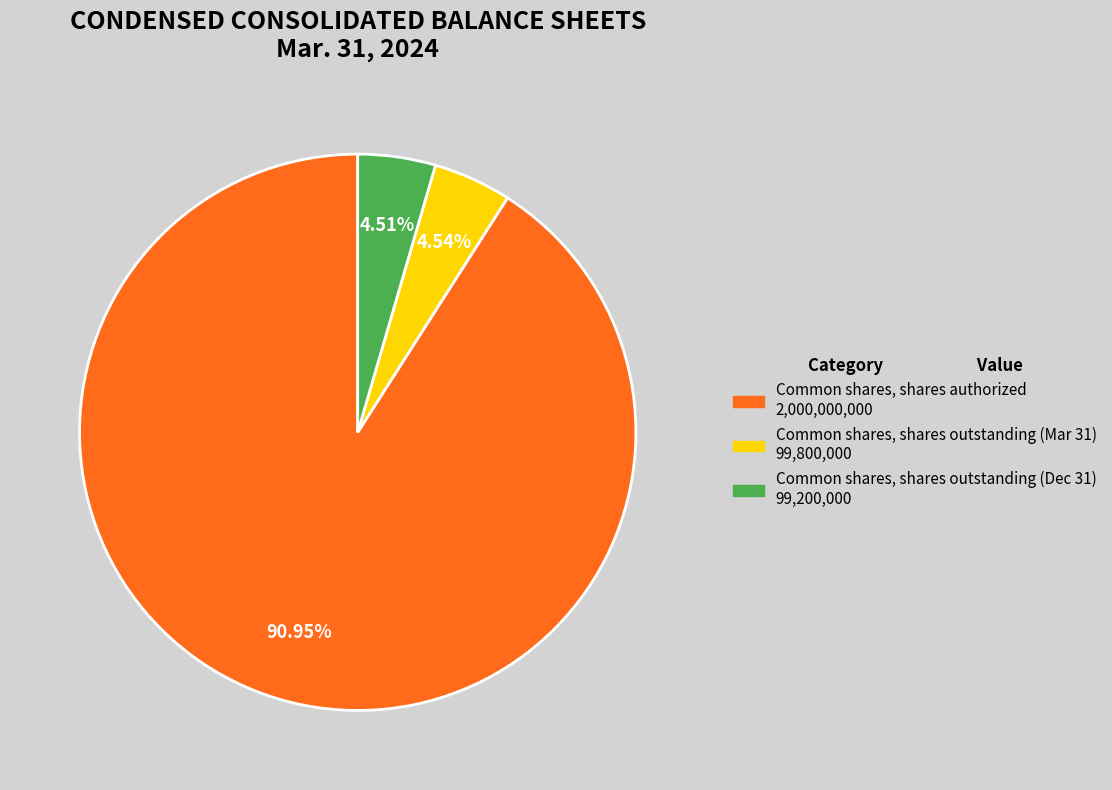

Is there a majority slice in this chart?

Yes